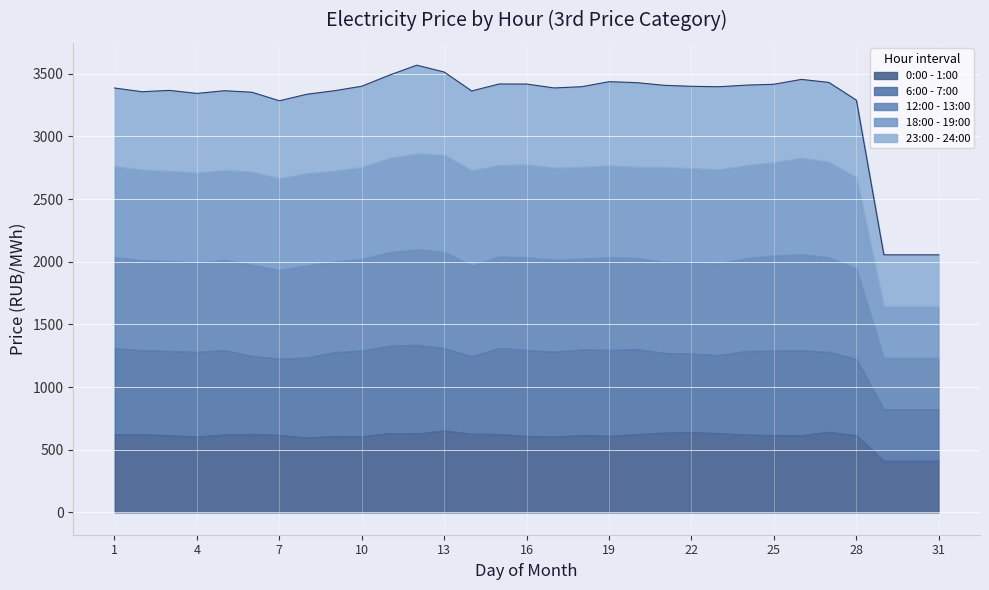

True or false: 18:00 - 19:00 has more than 2 points higher than both neighbors.

True